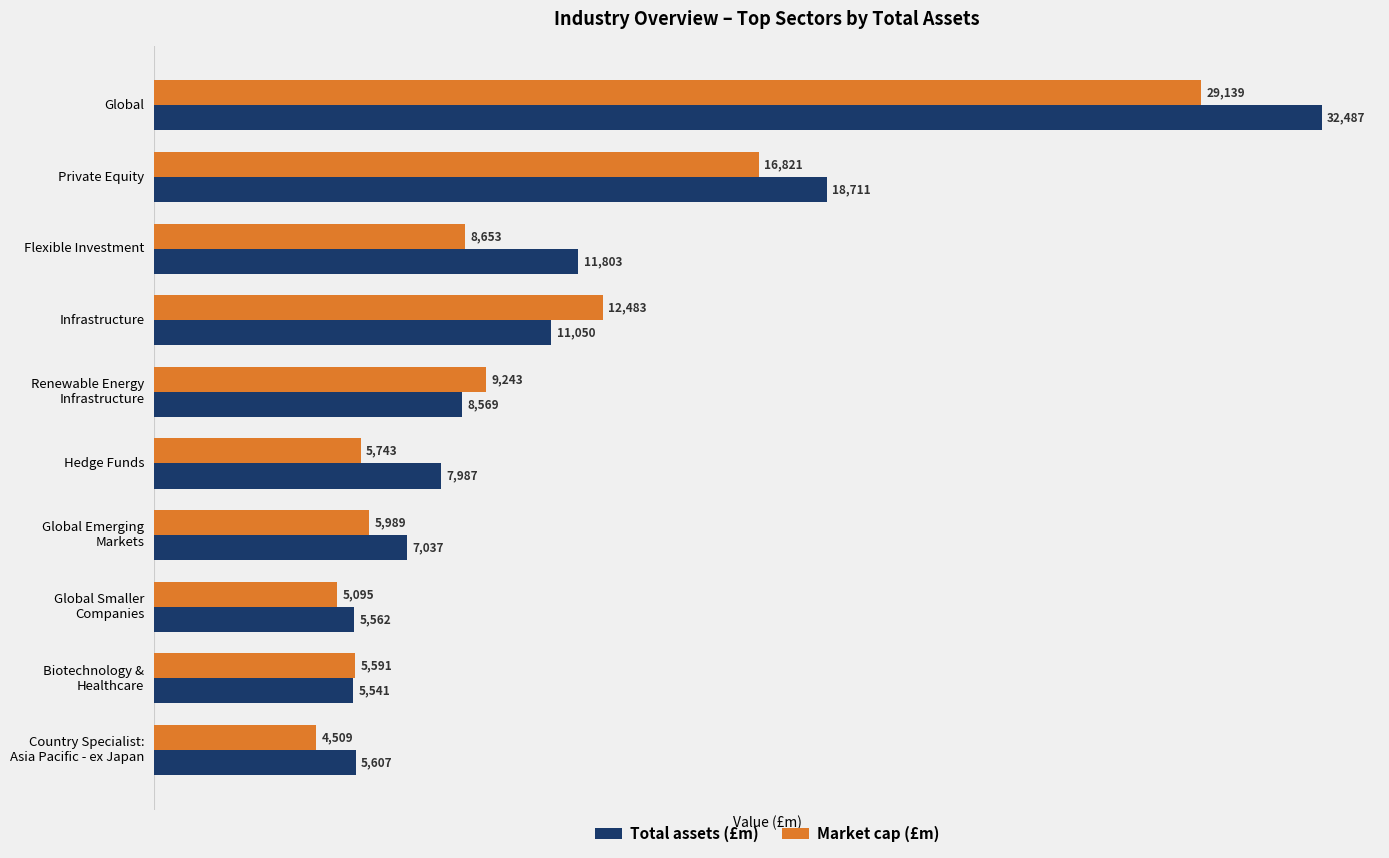

What is the sum of all Market cap (£m) values?

103265.1